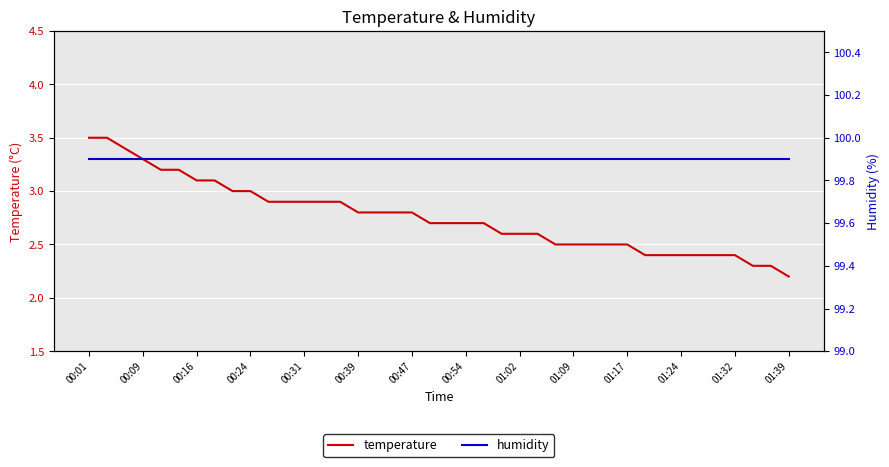

Which series has the largest range (max minus min)?

temperature